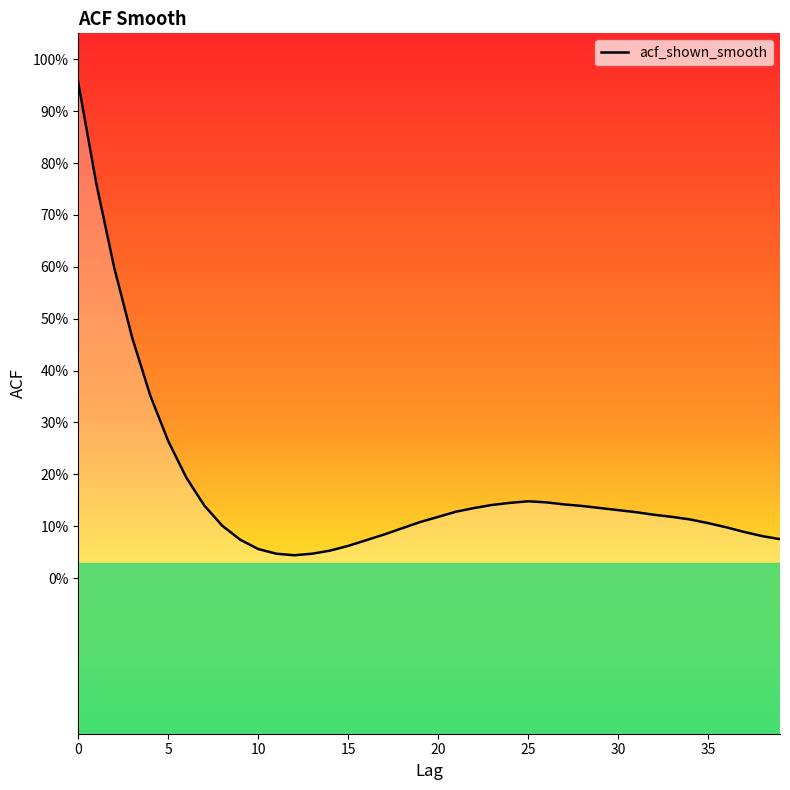

How many lines are shown in the chart?

1